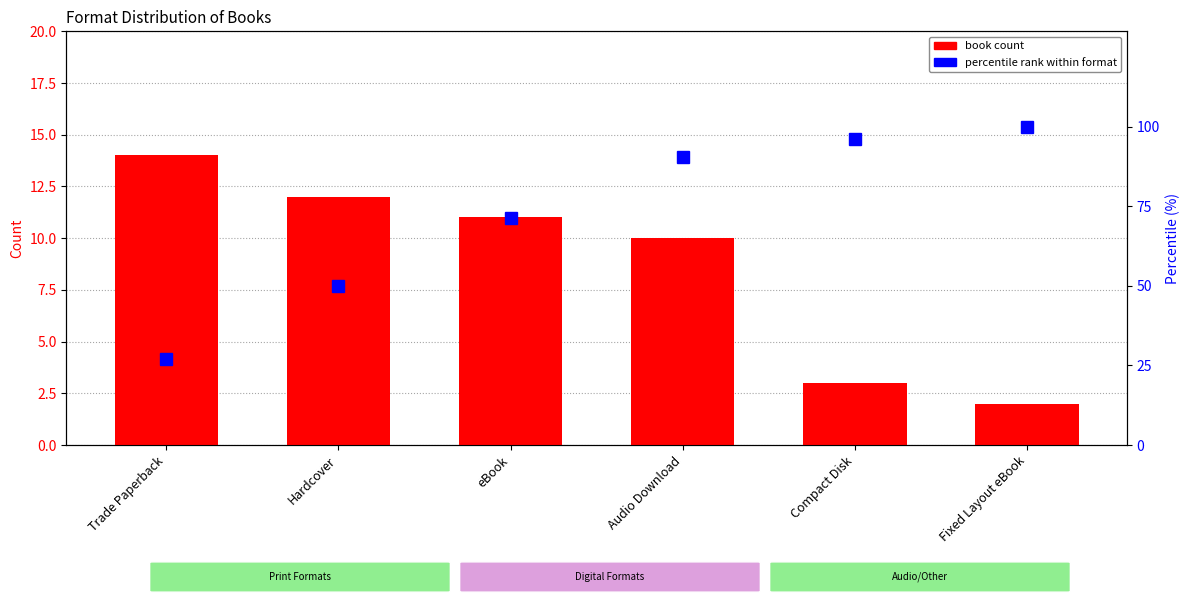

What is the difference between the book count values at Audio Download and Fixed Layout eBook?

8.0